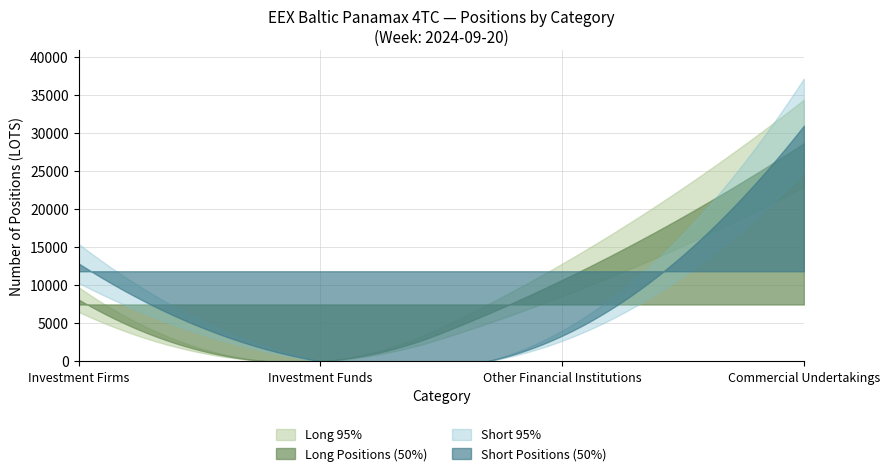

How many values in the Short Positions (50%) series exceed 12846?

2